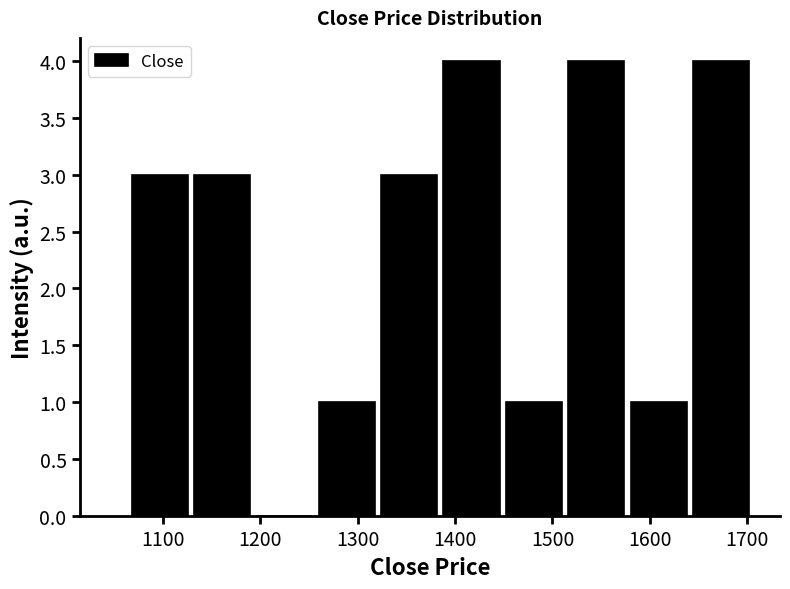

What is the height of the bar covering 1513 to 1577 on the x-axis? Neither the bar edges nor the heights are printed on the chart, so give them approximately, as read against the axes.

4